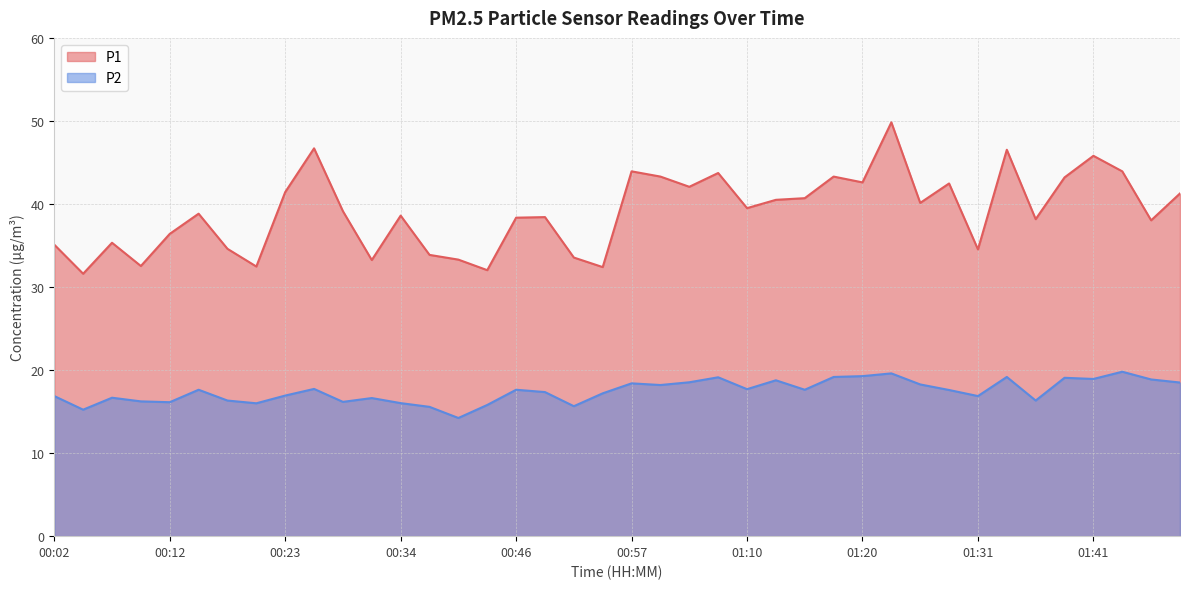

How many interior local peaks does the P2 series have?

12